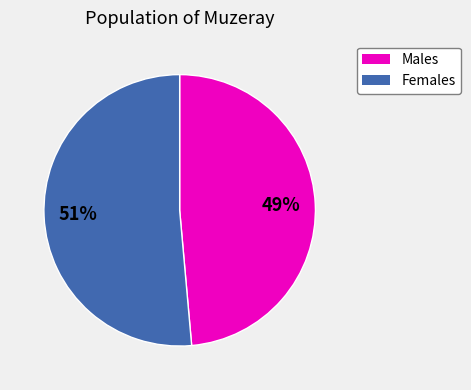

To the nearest percent, what is the average slice percentage?

50%